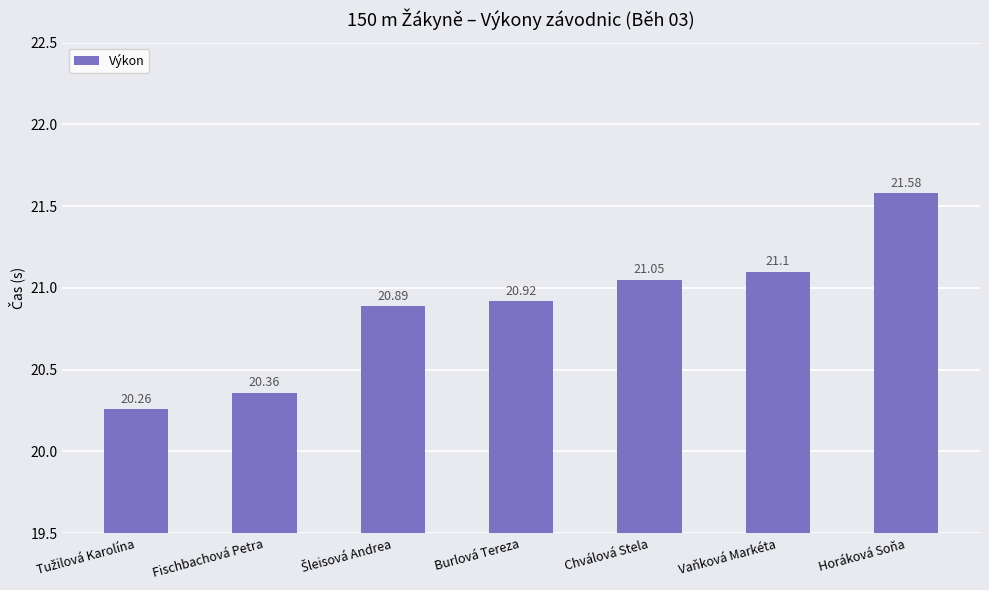

What is the average value?

20.9